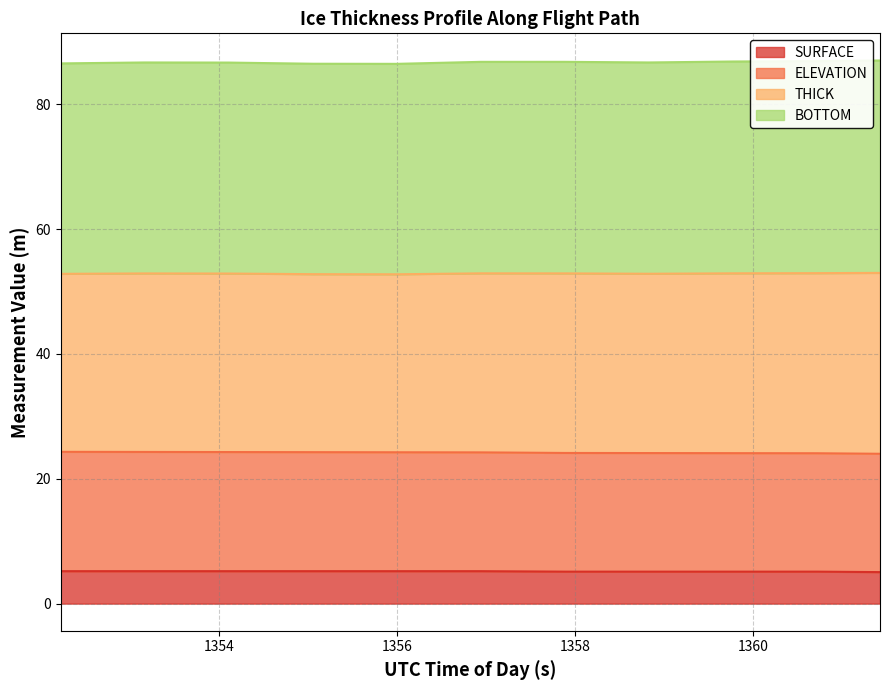

Rank the categories by SURFACE value from highest to lowest.

1352.2237, 1353.1679, 1354.1121, 1355.0562, 1356.0004, 1356.9446, 1357.8888, 1358.833, 1359.7771, 1360.7213, 1361.4294